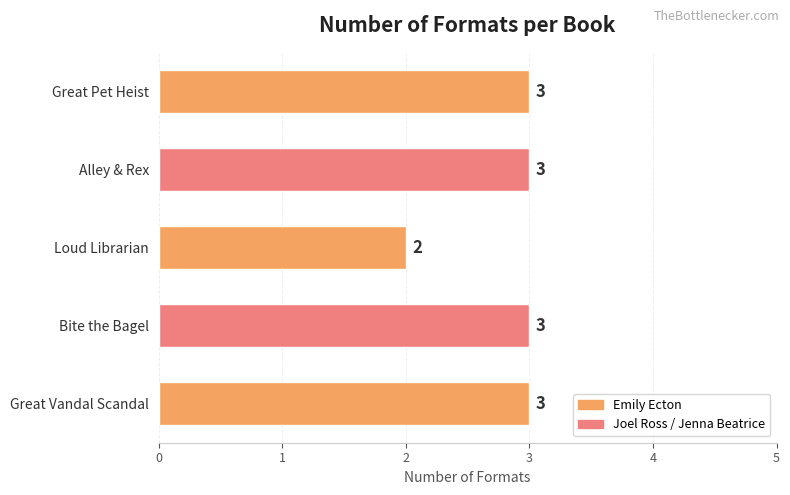

What is the difference between the second highest and minimum values?

1